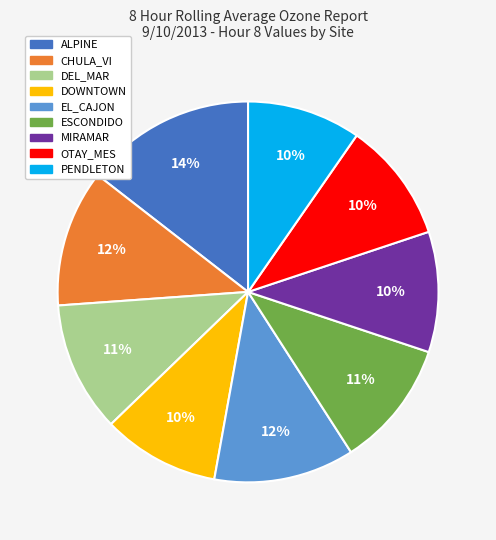

What is the largest slice in the pie chart?

ALPINE